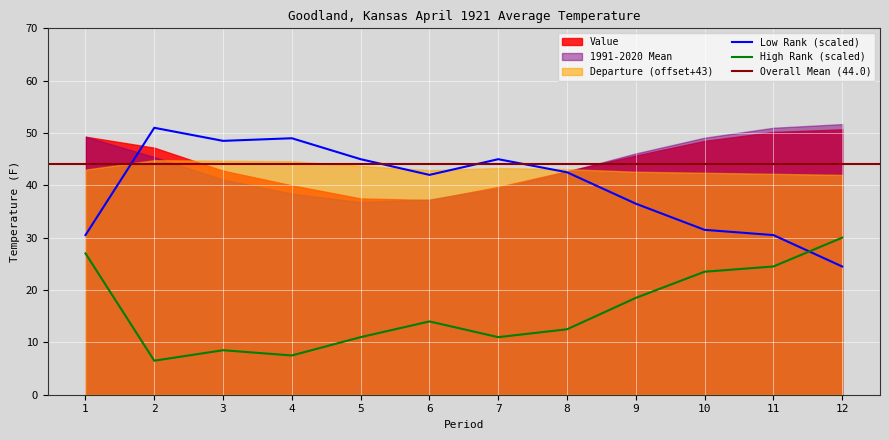

At how many categories does at least one series exceed 49?

4